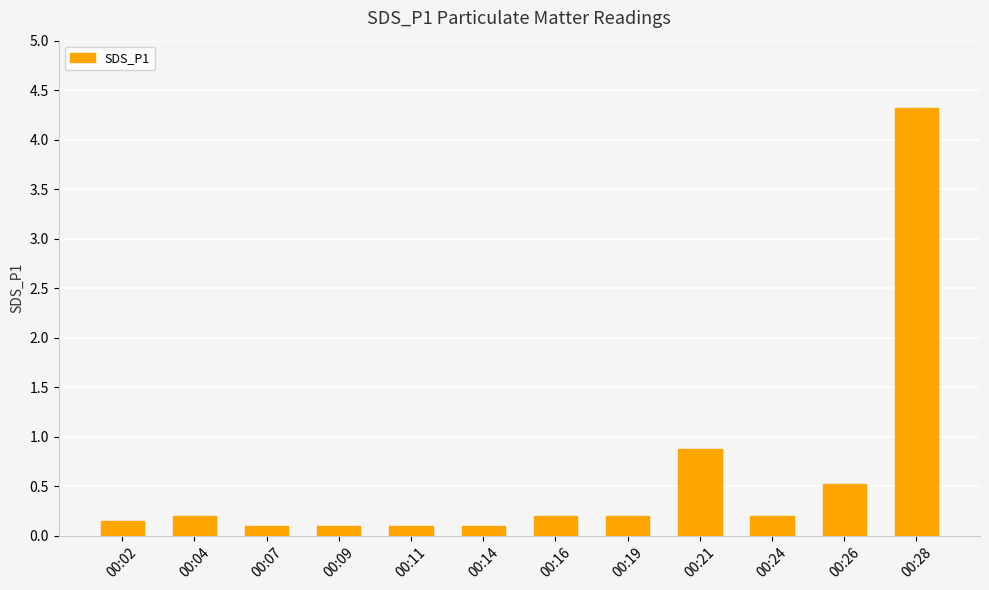

Are the bars horizontal?

No